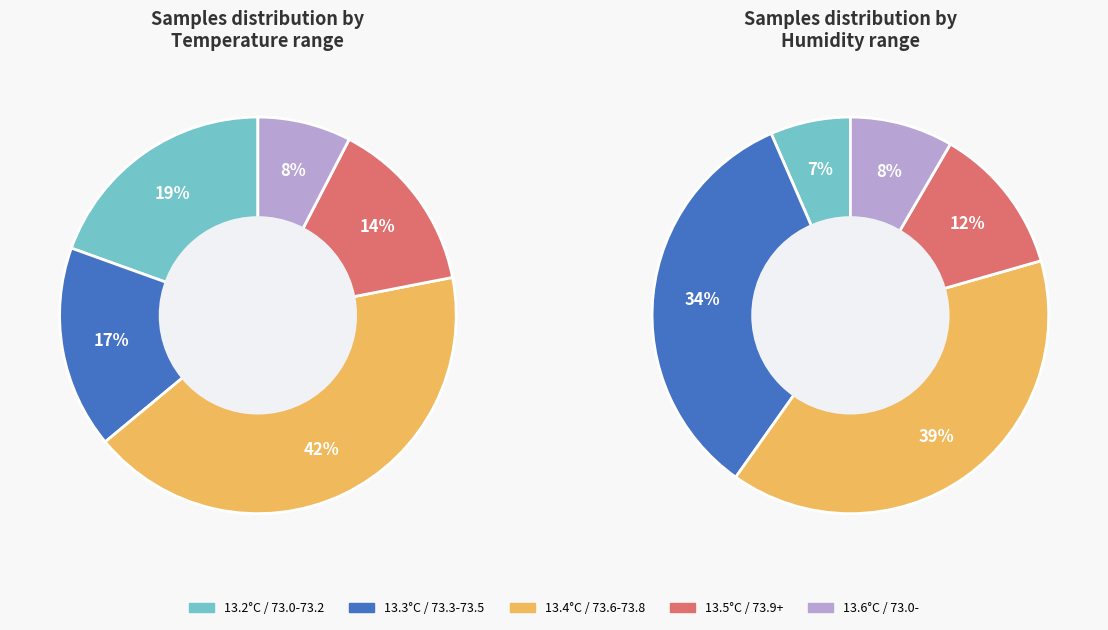

Is there a majority slice in this chart?

No